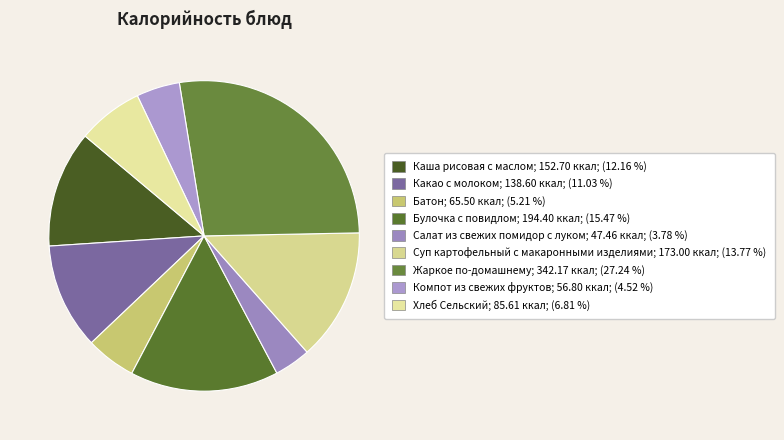

Which slice is the largest?

Жаркое по-домашнему